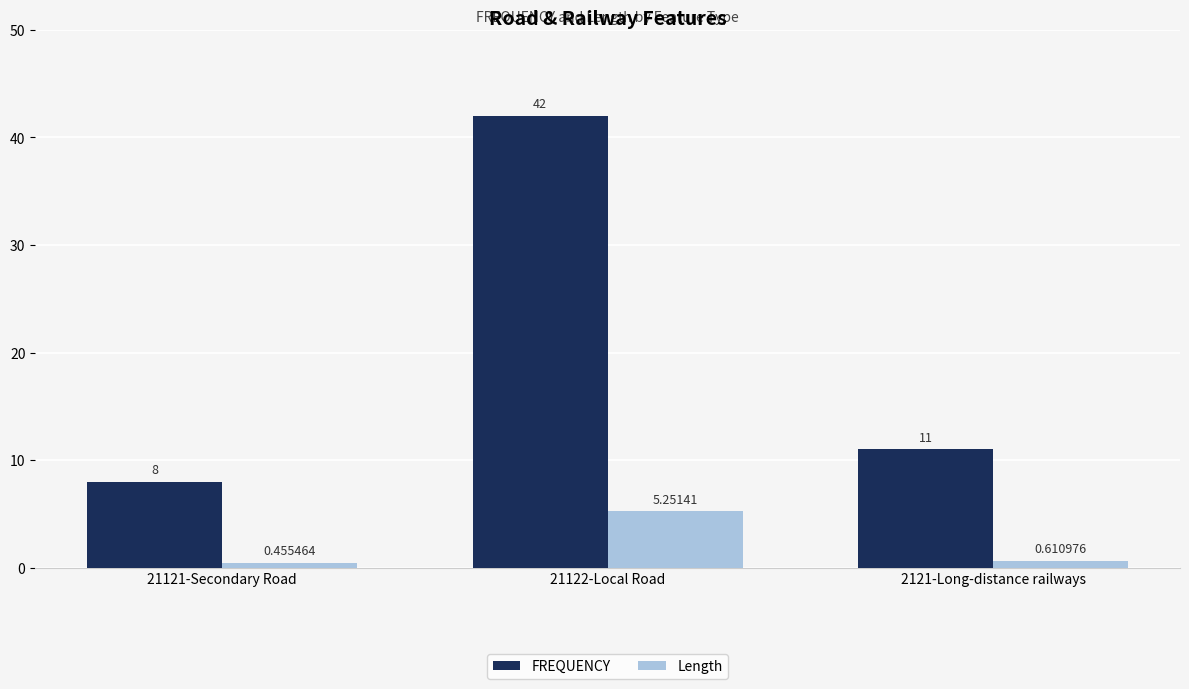

The value of FREQUENCY at 21121-Secondary Road is 4.5. True or false?

False